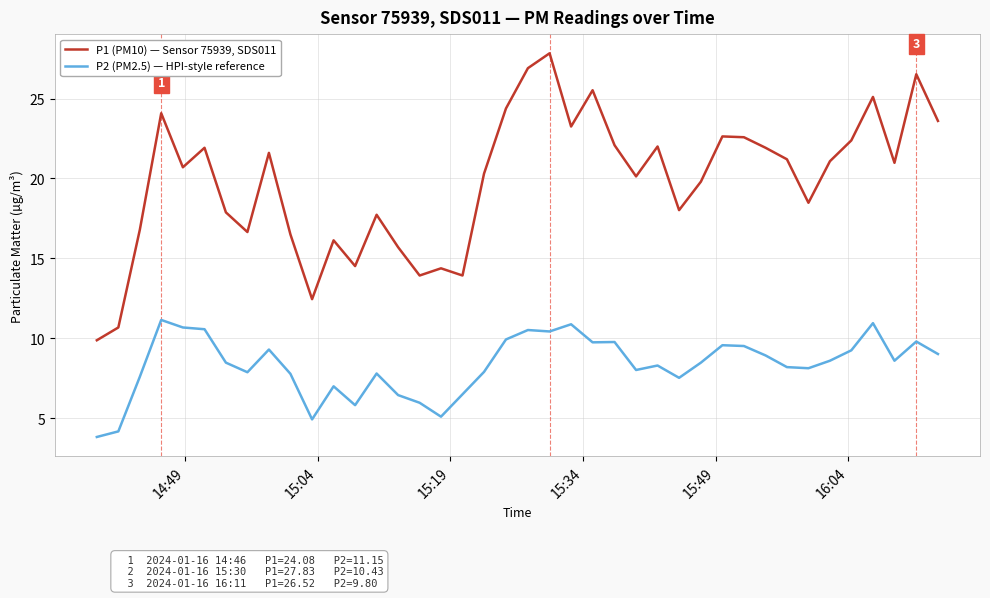

What is the maximum value for P2 (PM2.5) — HPI-style reference?

11.2